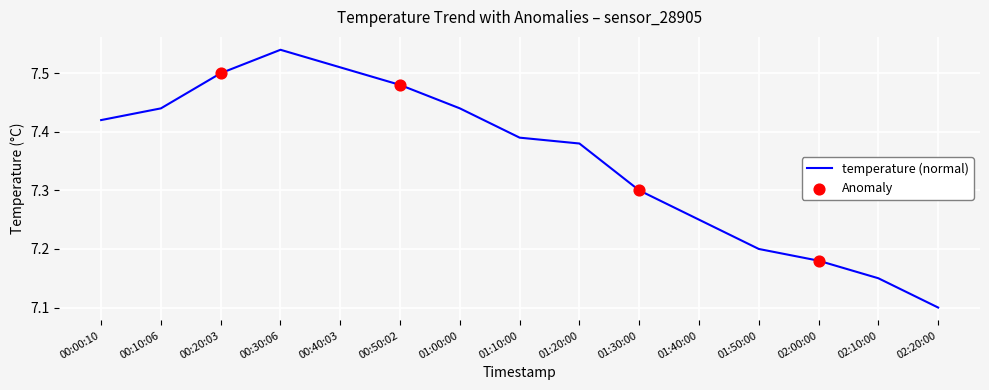

Between 00:30:06 and 00:10:06, which is larger?

00:30:06